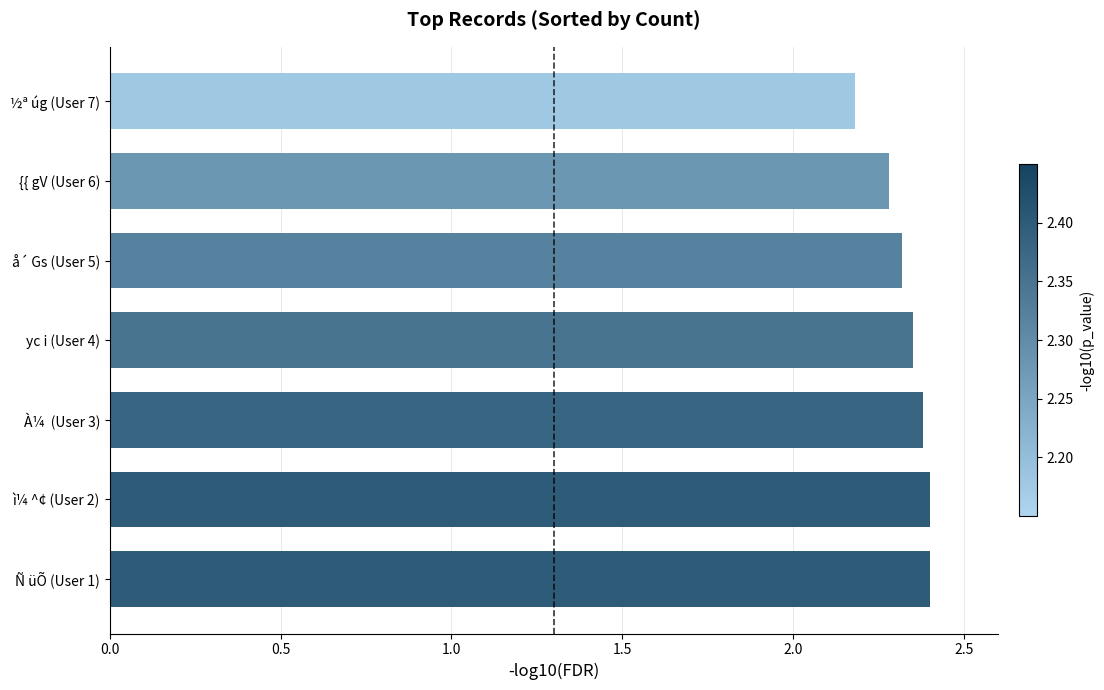

Are the bars grouped side by side (vs. stacked)?

No